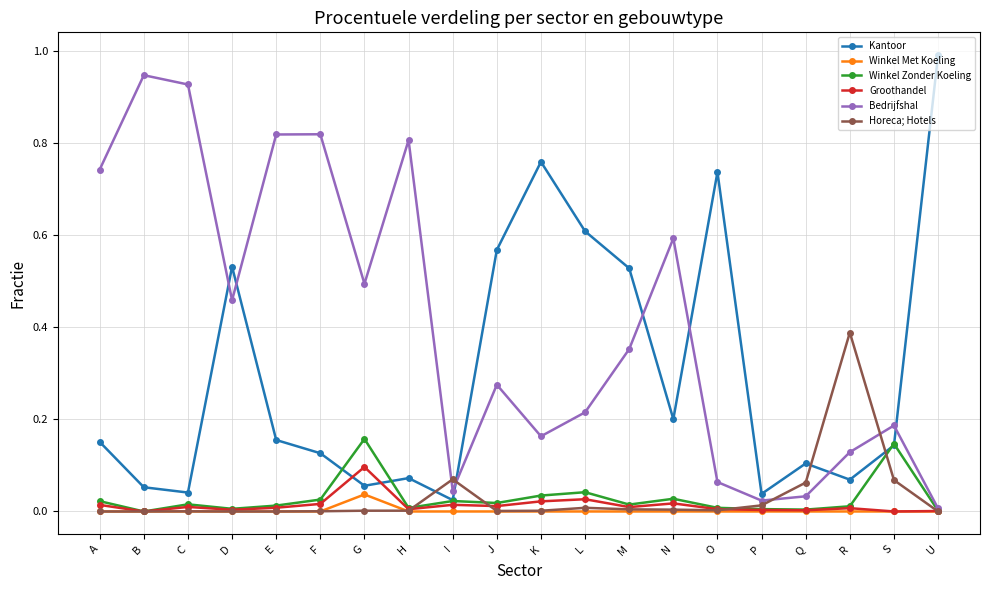

What is the highest value of the Kantoor series?

1.0